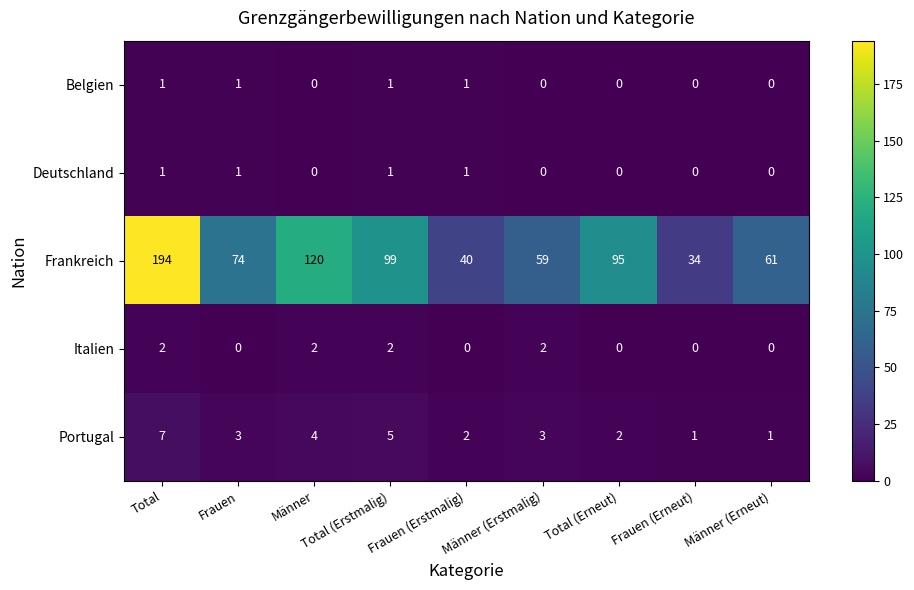

At which label does Portugal first exceed 3?

Total